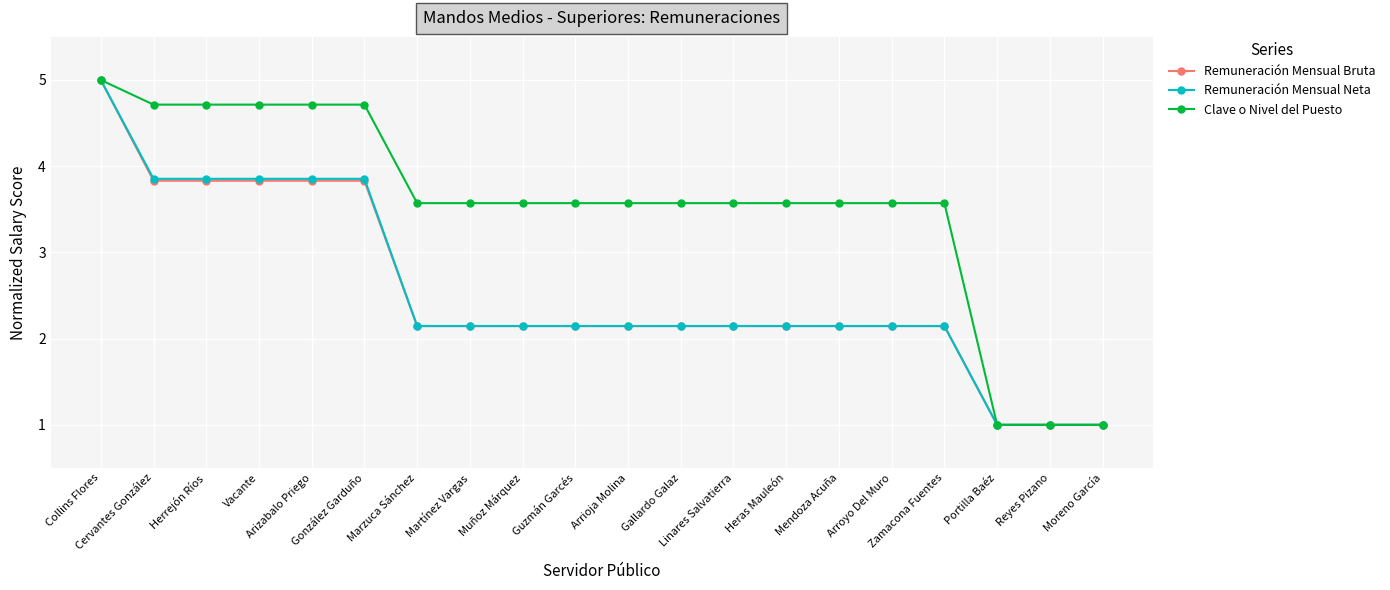

What is the average value of the Clave o Nivel del Puesto series?

3.5